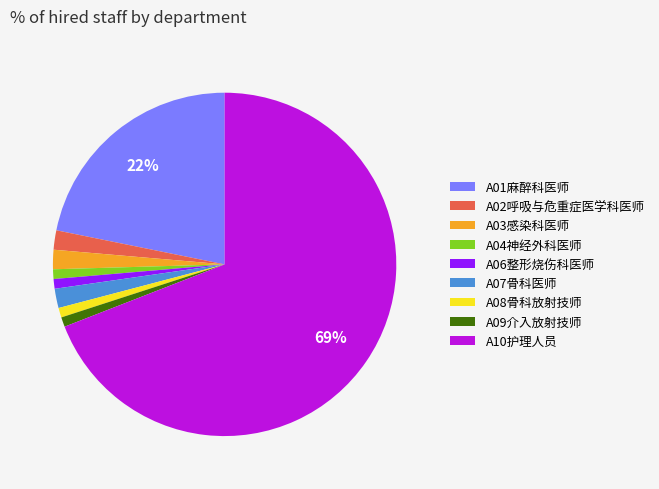

Between A08骨科放射技师 and A03感染科医师, which is larger?

A03感染科医师